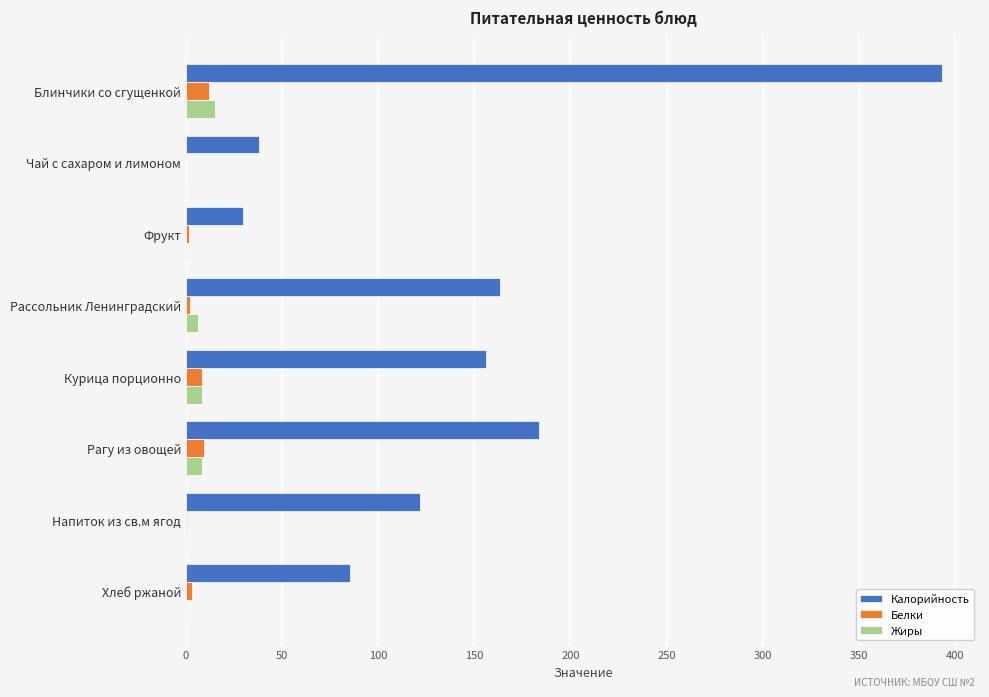

Which category has the highest value in the Калорийность series?

Блинчики со сгущенкой